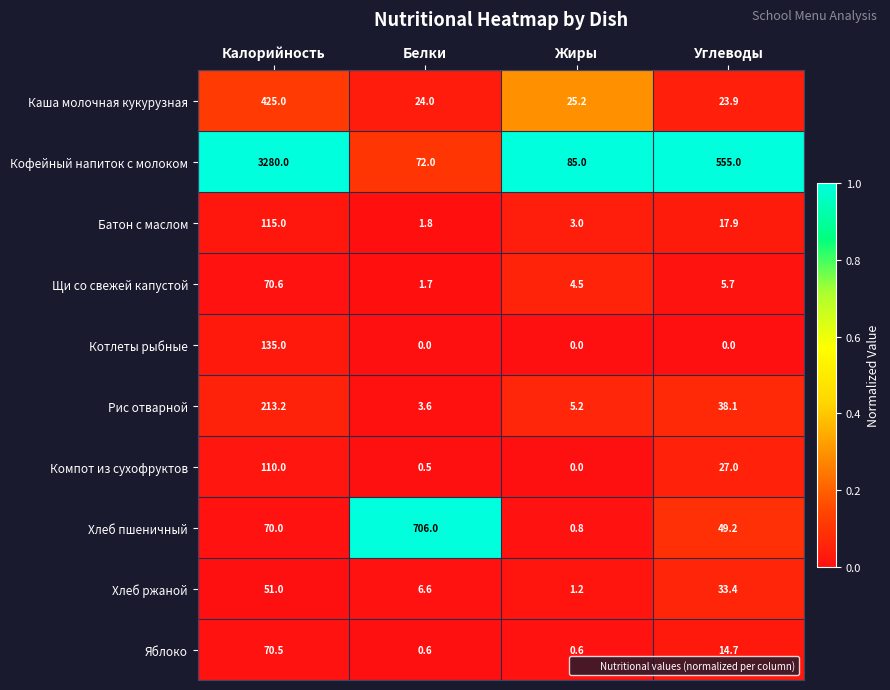

List the series in order of their peak value, lowest first.

Хлеб ржаной, Яблоко, Щи со свежей капустой, Компот из сухофруктов, Батон с маслом, Котлеты рыбные, Рис отварной, Каша молочная кукурузная, Хлеб пшеничный, Кофейный напиток с молоком